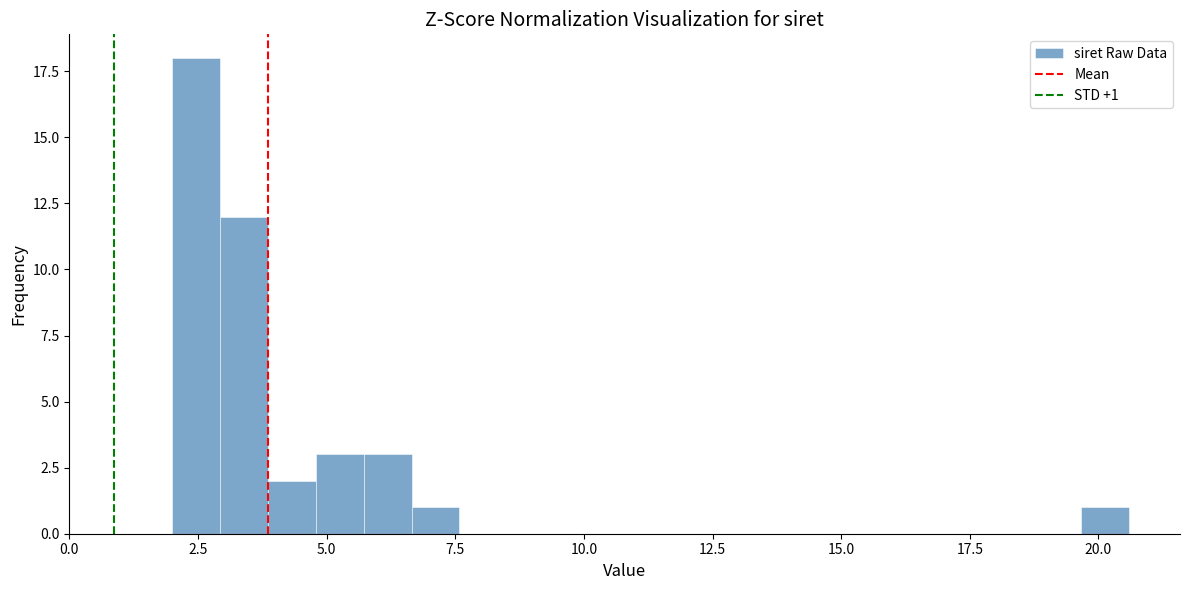

Read against the x-axis, roughly where is the centre of the tallest bar?

2.5